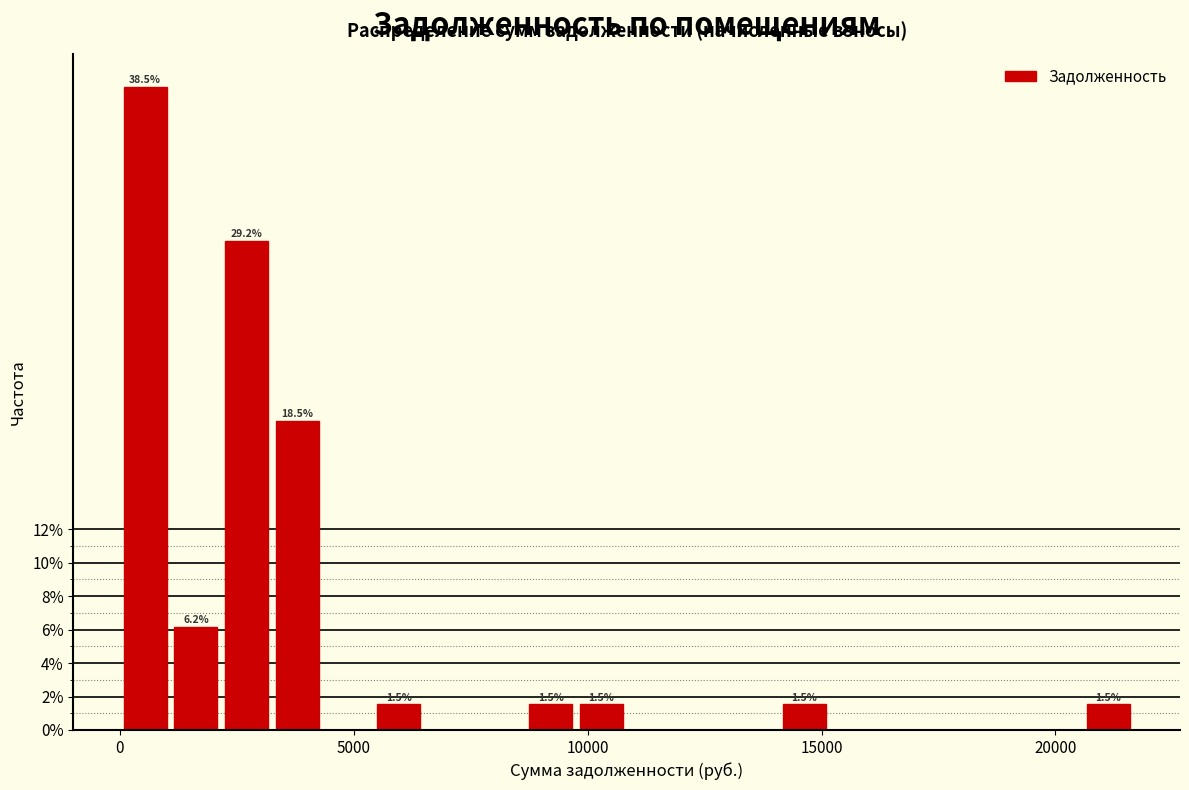

Read against the x-axis, roughly where is the centre of the tallest bar?

500